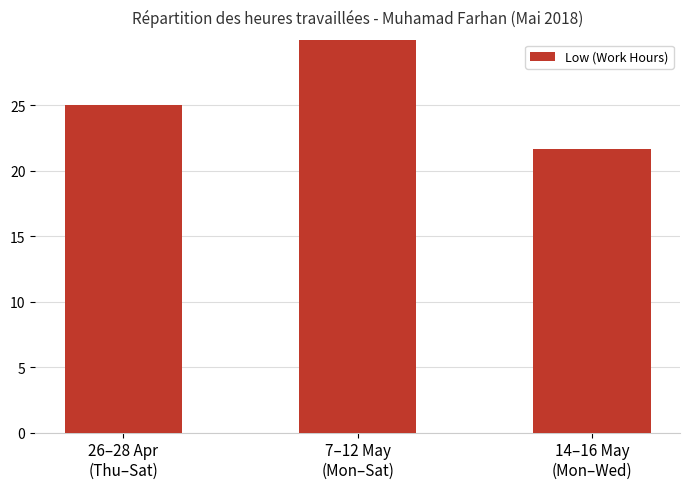

Which category has the highest value across all series?

7–12 May
(Mon–Sat)